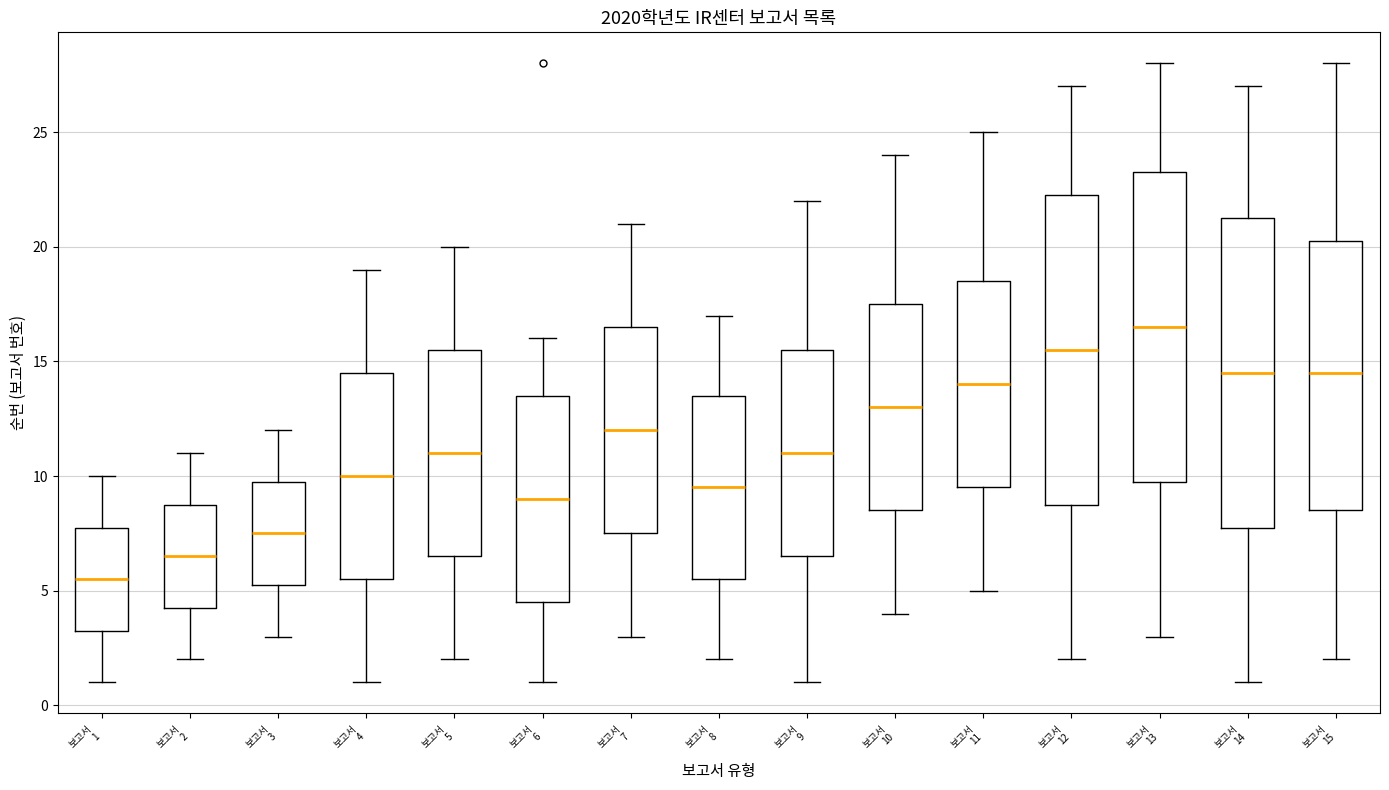

Reading left to right, transcribe this box plot: for each box, give where its median line is, the range the box spans, and where its two whiskers end, as read against the y-axis. The values are not printed on the chart, so give them approximately, as read against the axis.

보고서 1: median 5.5, box 3.5 to 8.0, whiskers 1.0 to 10.0
보고서 2: median 6.5, box 4.5 to 9.0, whiskers 2.0 to 11.0
보고서 3: median 7.5, box 5.5 to 10.0, whiskers 3.0 to 12.0
보고서 4: median 10.0, box 5.5 to 14.5, whiskers 1.0 to 19.0
보고서 5: median 11.0, box 6.5 to 15.5, whiskers 2.0 to 20.0
보고서 6: median 9.0, box 4.5 to 13.5, whiskers 1.0 to 16.0
보고서 7: median 12.0, box 7.5 to 16.5, whiskers 3.0 to 21.0
보고서 8: median 9.5, box 5.5 to 13.5, whiskers 2.0 to 17.0
보고서 9: median 11.0, box 6.5 to 15.5, whiskers 1.0 to 22.0
보고서 10: median 13.0, box 8.5 to 17.5, whiskers 4.0 to 24.0
보고서 11: median 14.0, box 9.5 to 18.5, whiskers 5.0 to 25.0
보고서 12: median 15.5, box 9.0 to 22.5, whiskers 2.0 to 27.0
보고서 13: median 16.5, box 10.0 to 23.5, whiskers 3.0 to 28.0
보고서 14: median 14.5, box 8.0 to 21.5, whiskers 1.0 to 27.0
보고서 15: median 14.5, box 8.5 to 20.5, whiskers 2.0 to 28.0